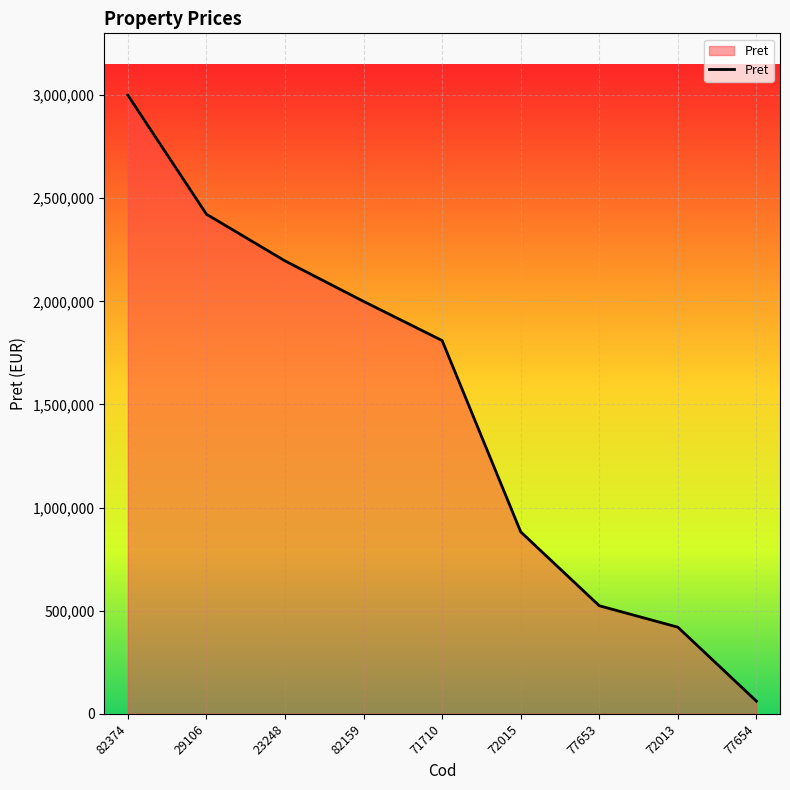

What is the average value?

1479629